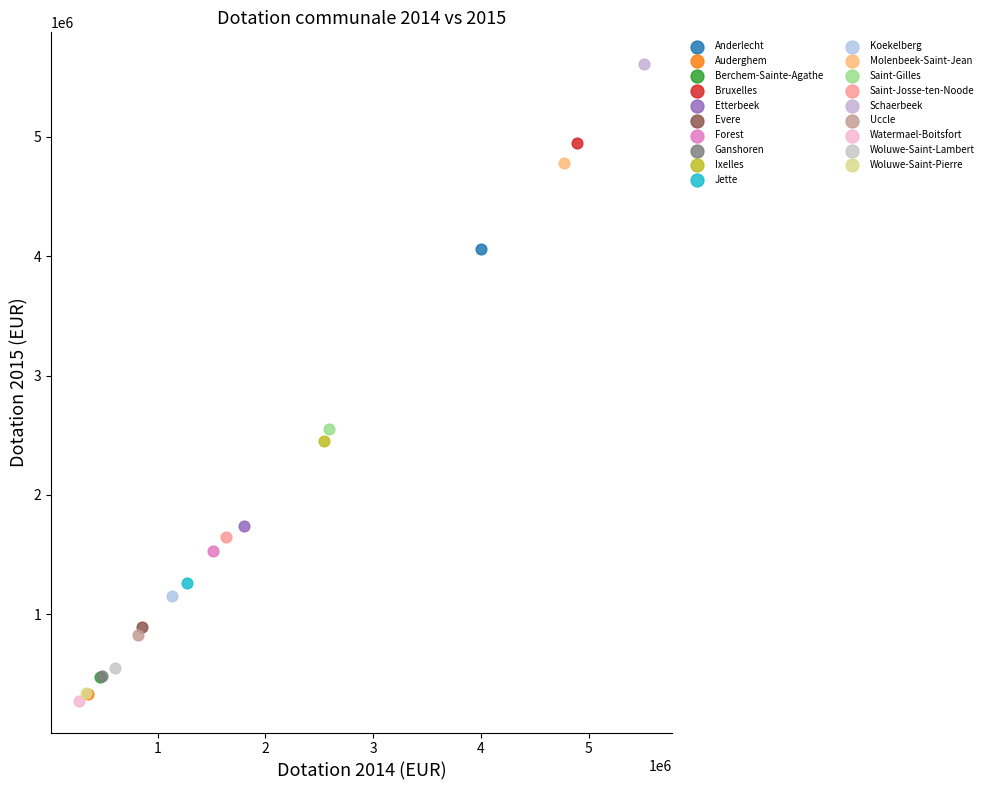

What are all the series names shown in the legend?

Anderlecht, Auderghem, Berchem-Sainte-Agathe, Bruxelles, Etterbeek, Evere, Forest, Ganshoren, Ixelles, Jette, Koekelberg, Molenbeek-Saint-Jean, Saint-Gilles, Saint-Josse-ten-Noode, Schaerbeek, Uccle, Watermael-Boitsfort, Woluwe-Saint-Lambert, Woluwe-Saint-Pierre